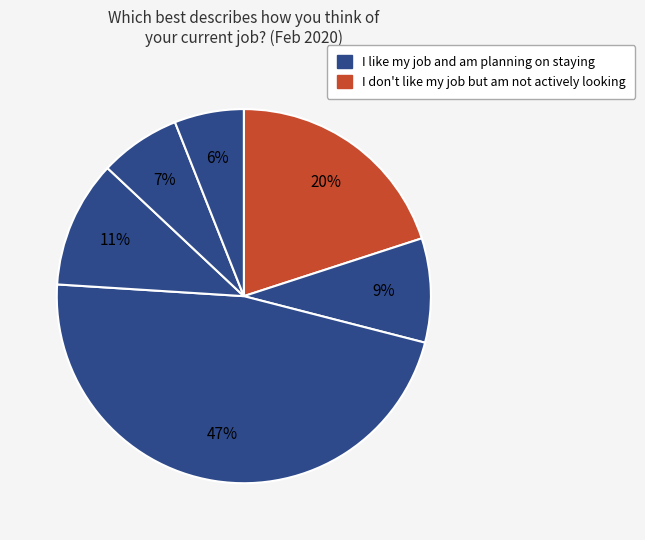

Is there a majority slice in this chart?

No